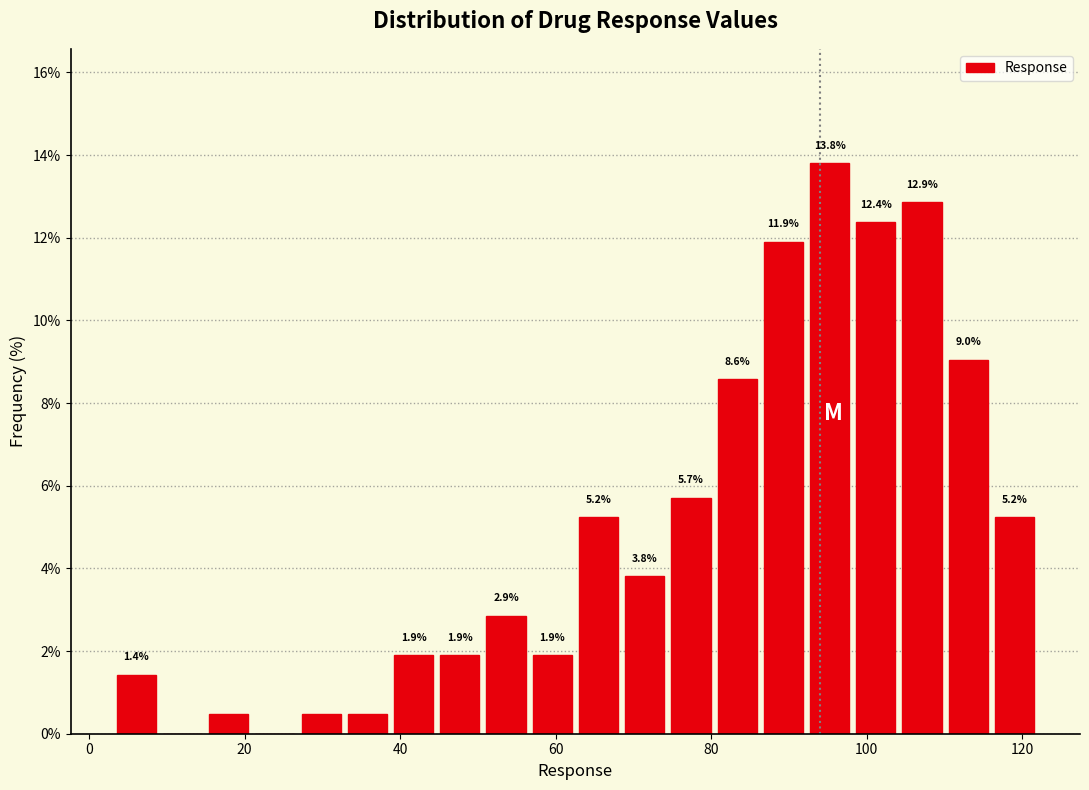

Read against the x-axis, roughly where is the centre of the tallest bar?

96